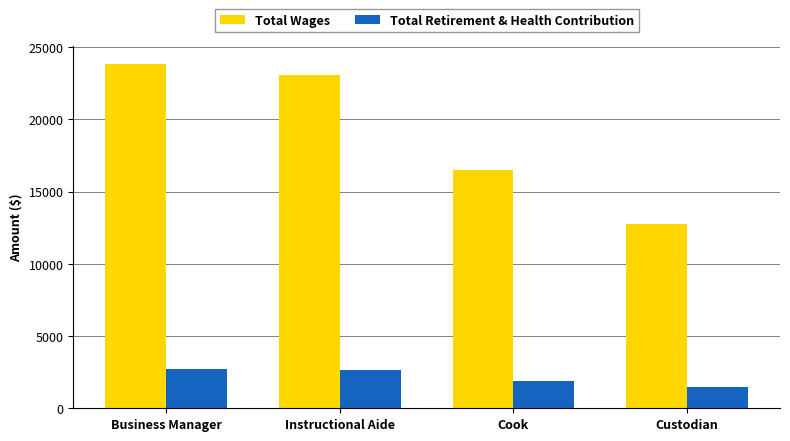

True or false: Total Retirement & Health Contribution has a value of 4279 at Instructional Aide.

False